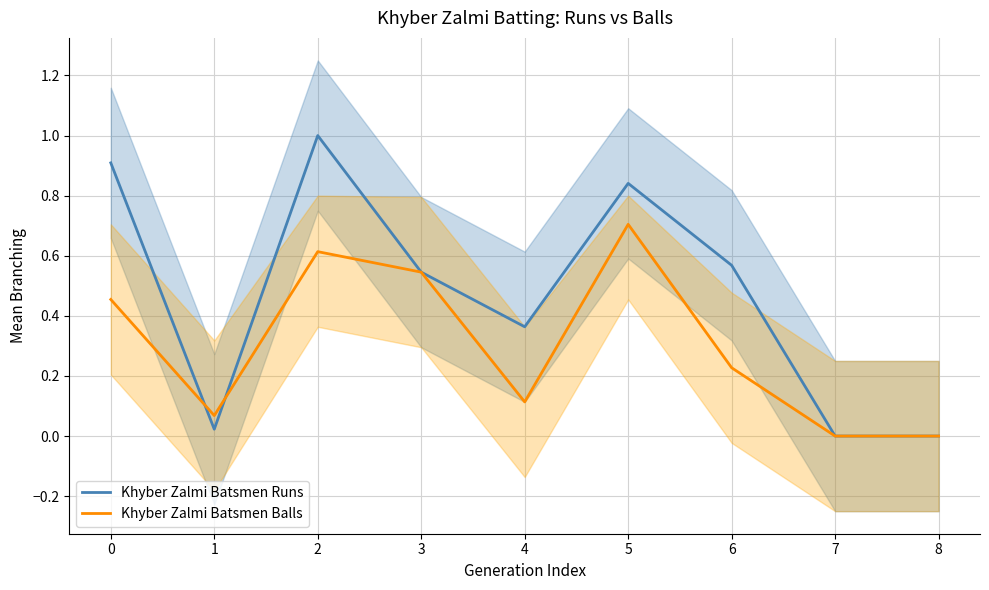

Between 2 and 8, which series saw the biggest shift?

Khyber Zalmi Batsmen Runs